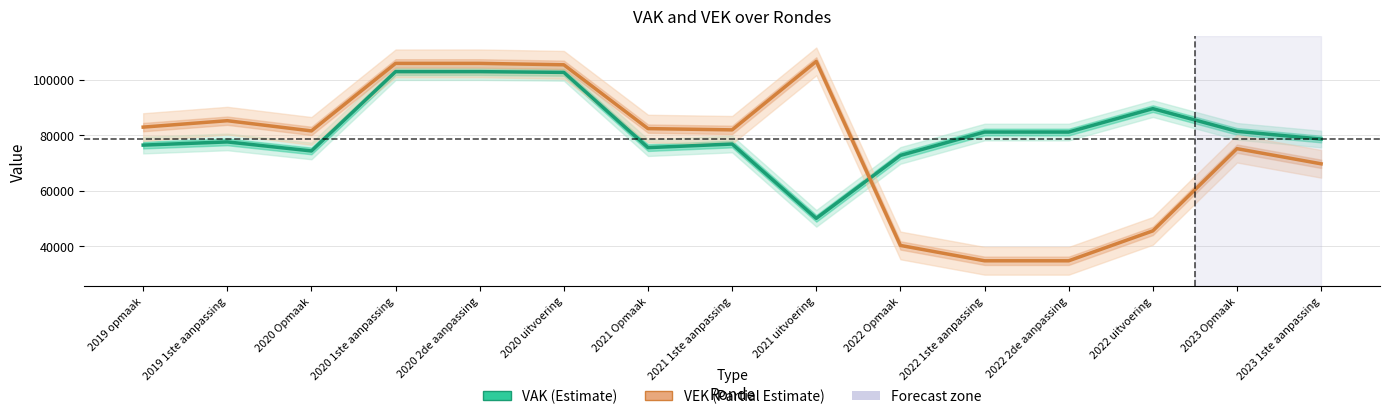

Reading right to left, extract all data points from this chart.

VAK: 2023 1ste aanpassing=78585	2023 Opmaak=81365	2022 uitvoering=89547	2022 2de aanpassing=81109	2022 1ste aanpassing=81109	2022 Opmaak=72687	2021 uitvoering=49999	2021 1ste aanpassing=76788	2021 Opmaak=75490	2020 uitvoering=102620	2020 2de aanpassing=102889	2020 1ste aanpassing=102889	2020 Opmaak=74299	2019 1ste aanpassing=77554	2019 opmaak=76405
VEK: 2023 1ste aanpassing=69658	2023 Opmaak=75123	2022 uitvoering=45481	2022 2de aanpassing=34695	2022 1ste aanpassing=34695	2022 Opmaak=40232	2021 uitvoering=106584	2021 1ste aanpassing=81897	2021 Opmaak=82349	2020 uitvoering=105357	2020 2de aanpassing=105875	2020 1ste aanpassing=105875	2020 Opmaak=81519	2019 1ste aanpassing=85201	2019 opmaak=82890